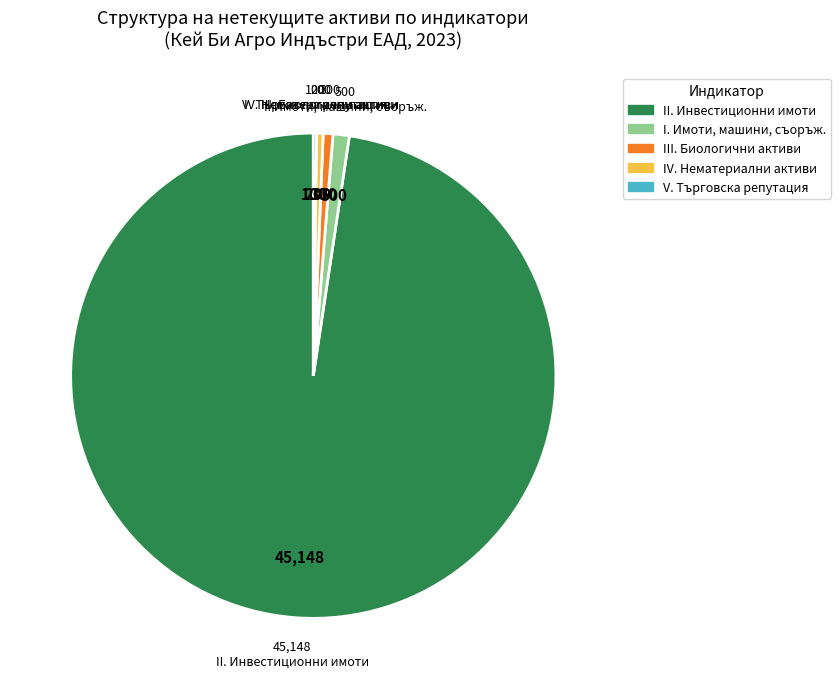

Is there any slice that represents more than half of the pie?

Yes